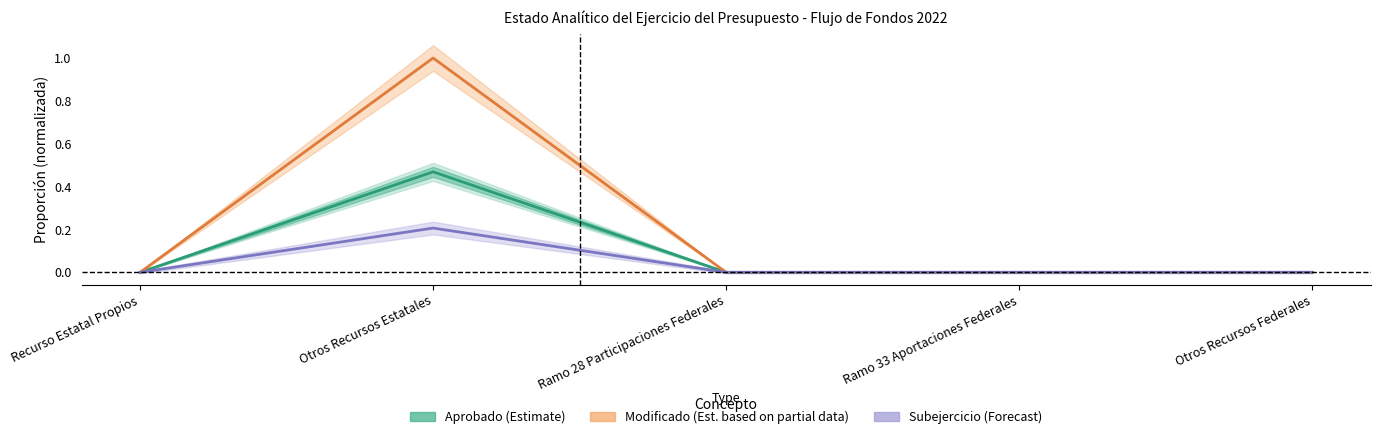

Is it true that Aprobado (Estimate) equals 0.3 at Ramo 28 Participaciones Federales?

False